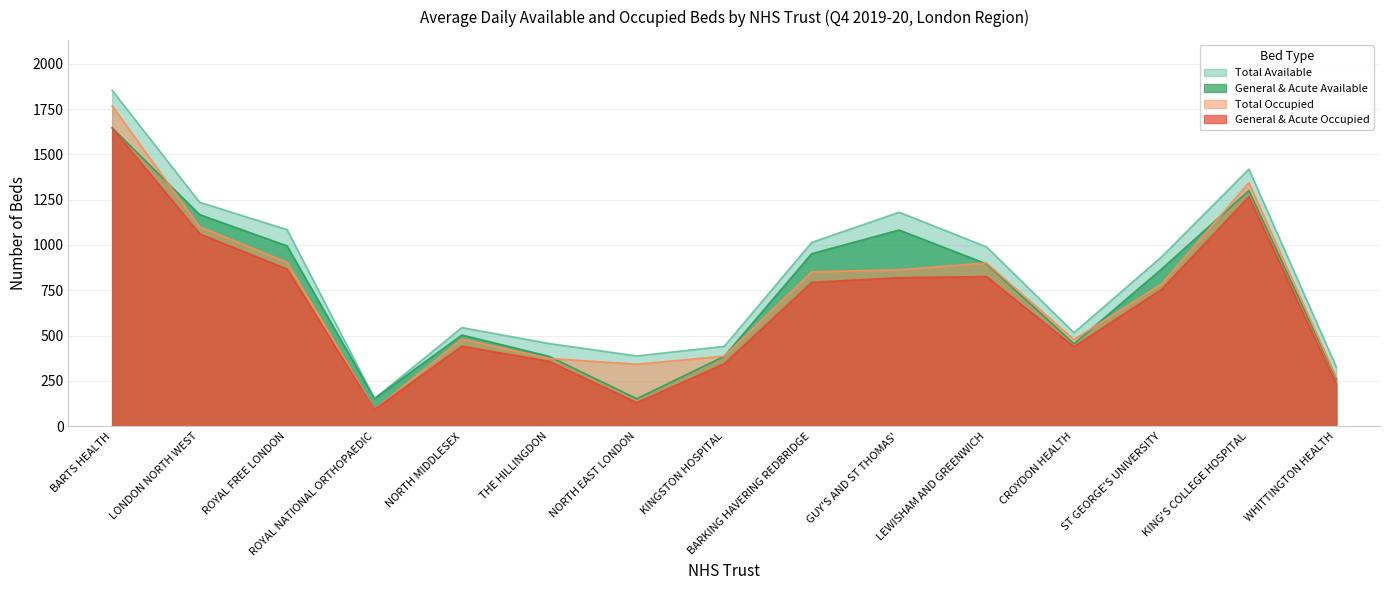

True or false: General & Acute Occupied has more than 2 points higher than both neighbors.

True